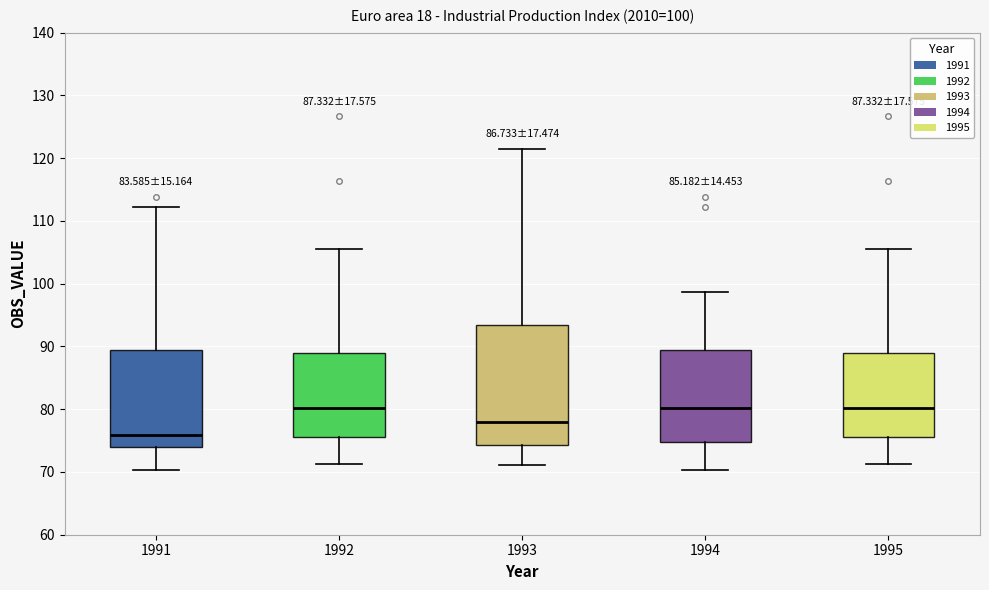

Which box has the lowest median line?

1991